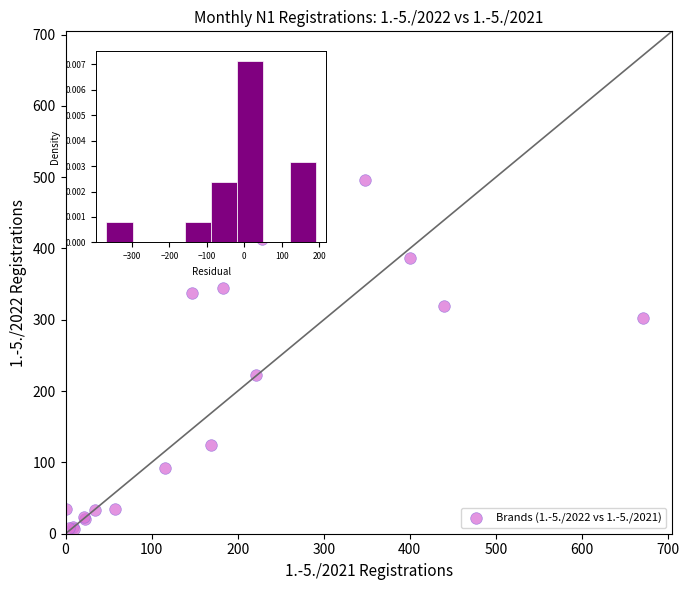

What Y value in the scatter plot is closest to 251?

222